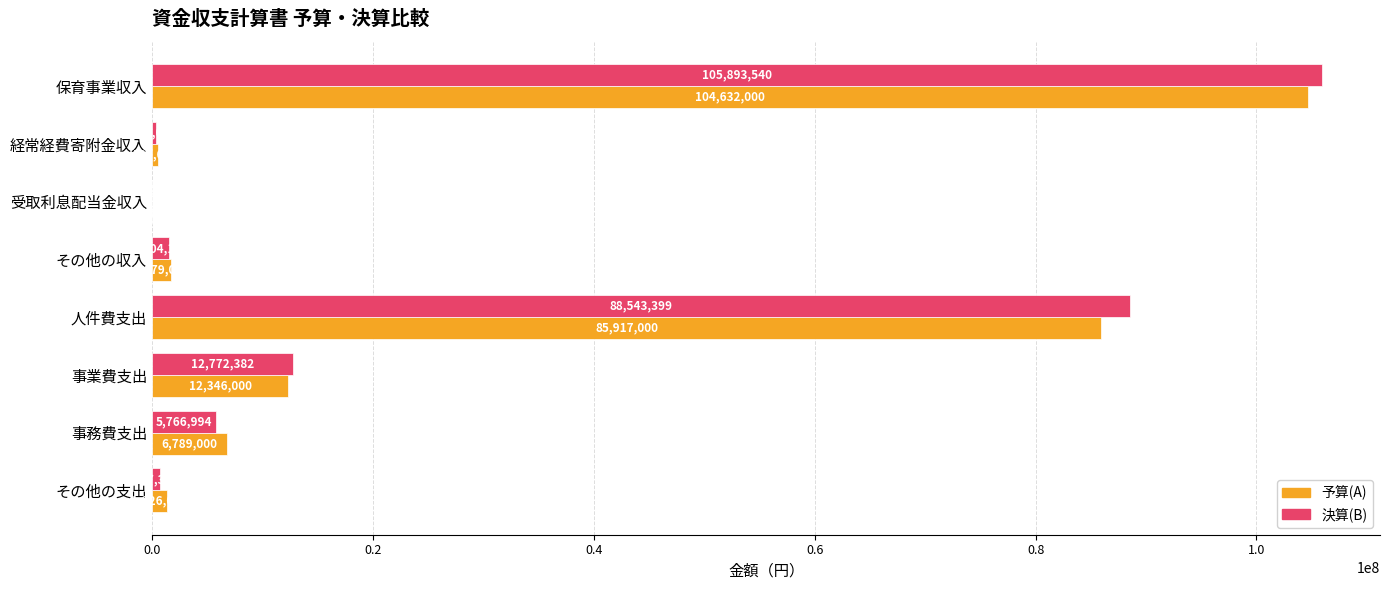

Which category has the highest value across all series?

保育事業収入